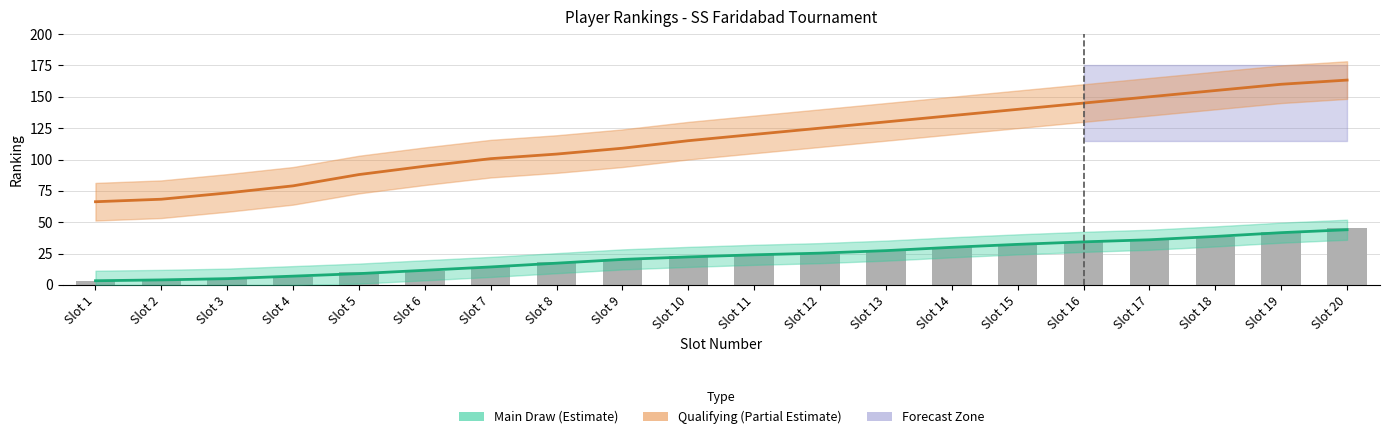

True or false: Qualifying (Partial Estimate) has a value of 231.4 at Slot 15.

False